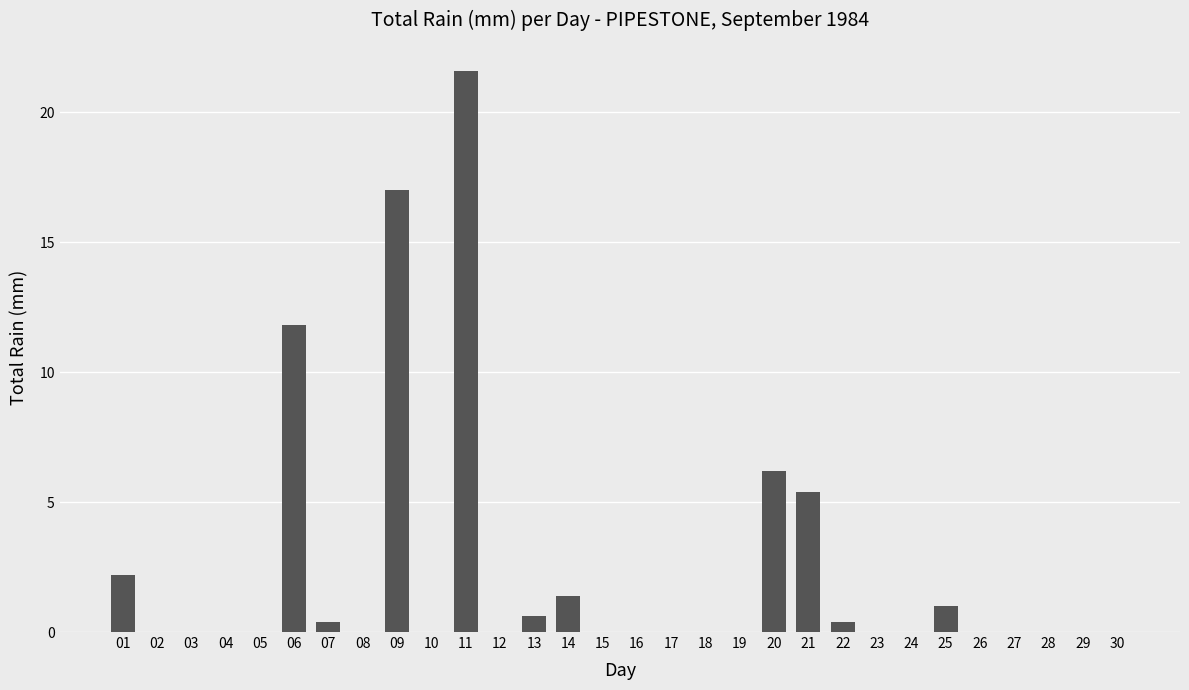

The chart shows a value of -12.6 at 02. True or false?

False